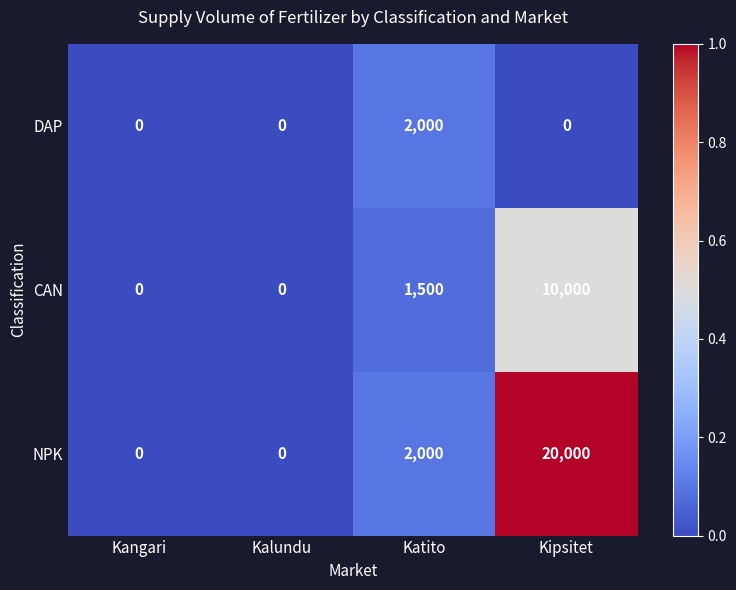

Is it true that CAN equals 10000 at Kipsitet?

True